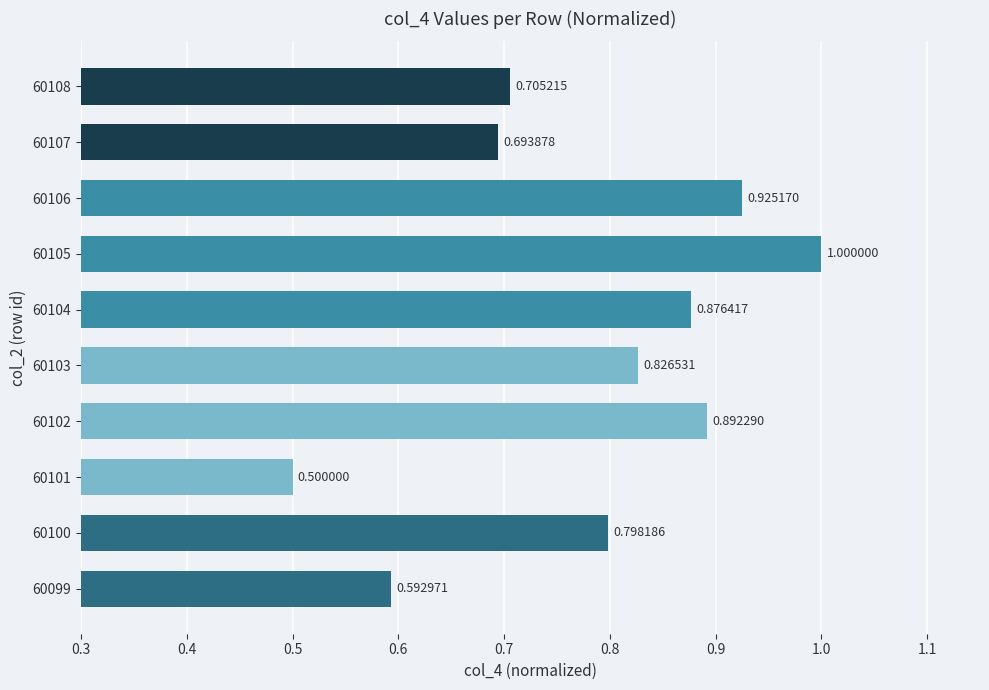

List the labels in order of value, largest first.

60105, 60106, 60102, 60104, 60103, 60100, 60108, 60107, 60099, 60101